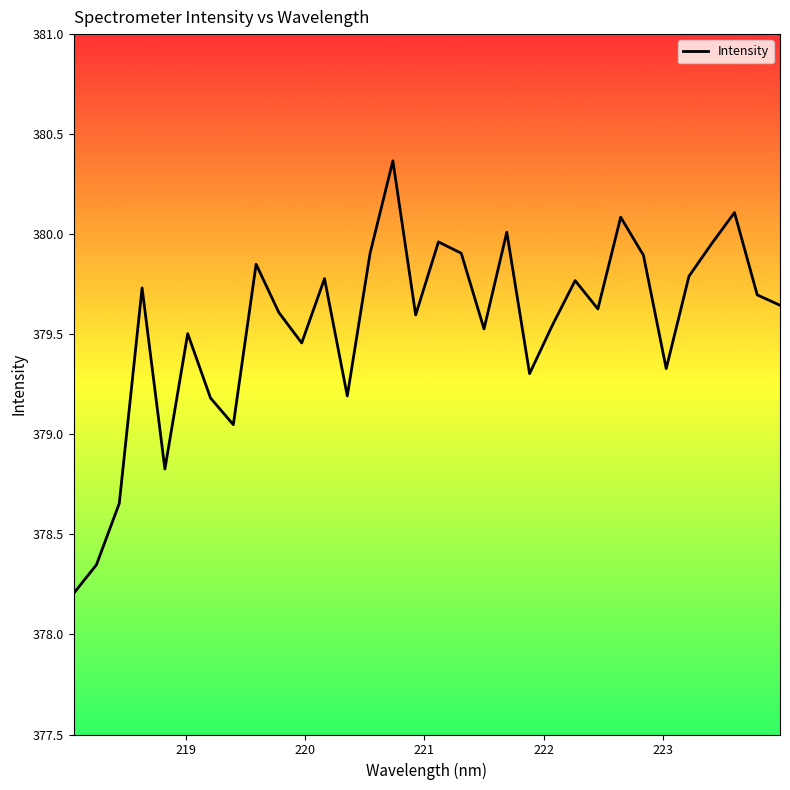

What is the smallest value displayed?

378.2